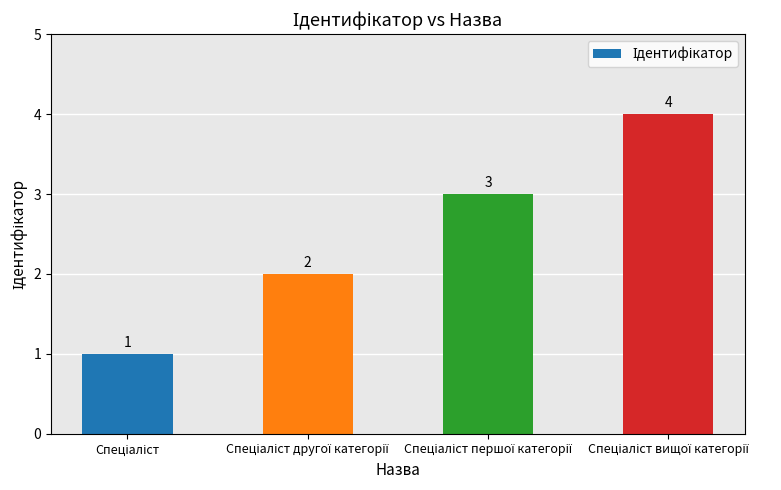

Count the values in the range 2 to 4.

3